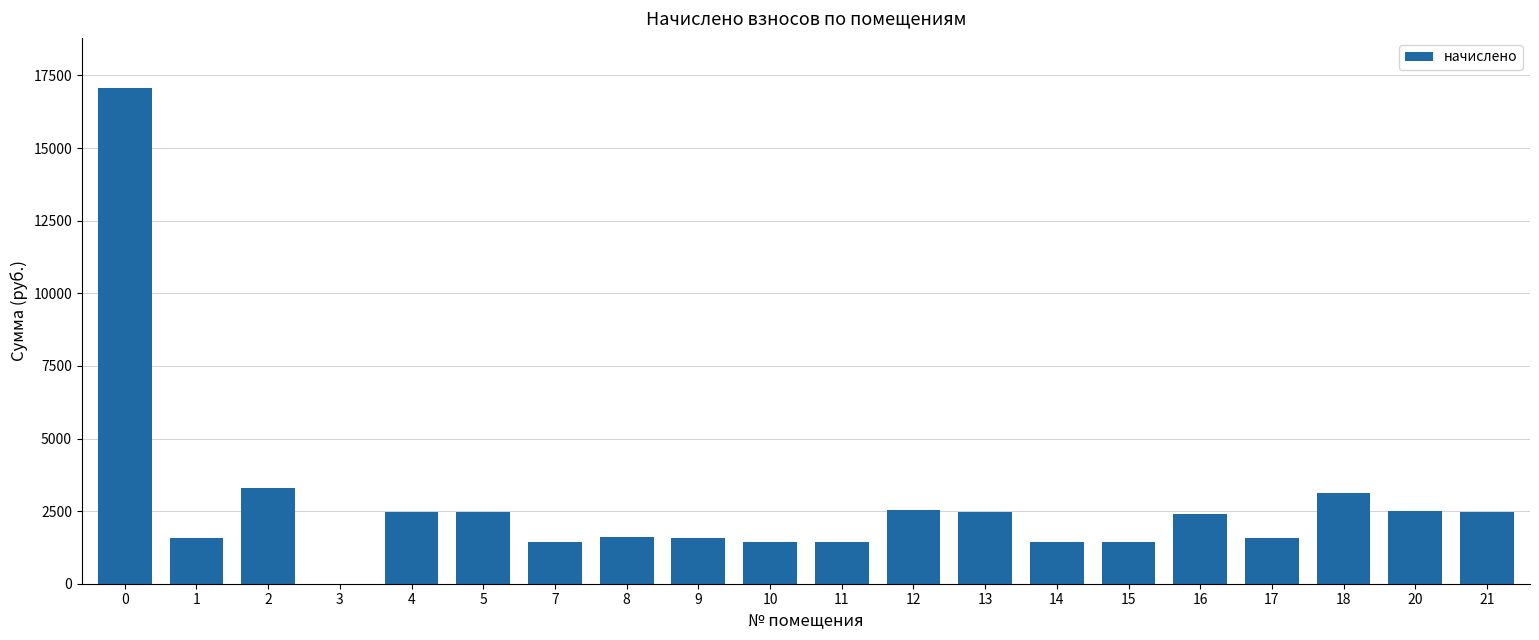

Are the bars horizontal?

No